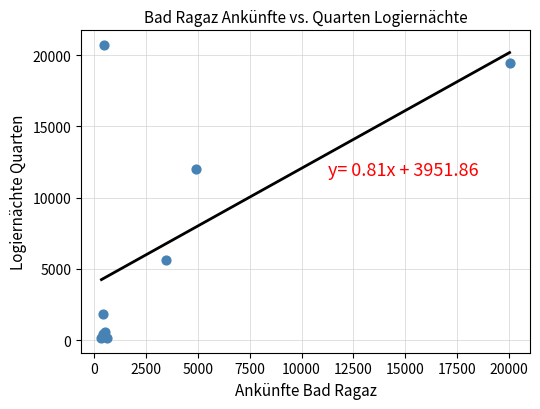

What Y value in the scatter plot is closest to 10425?

12029